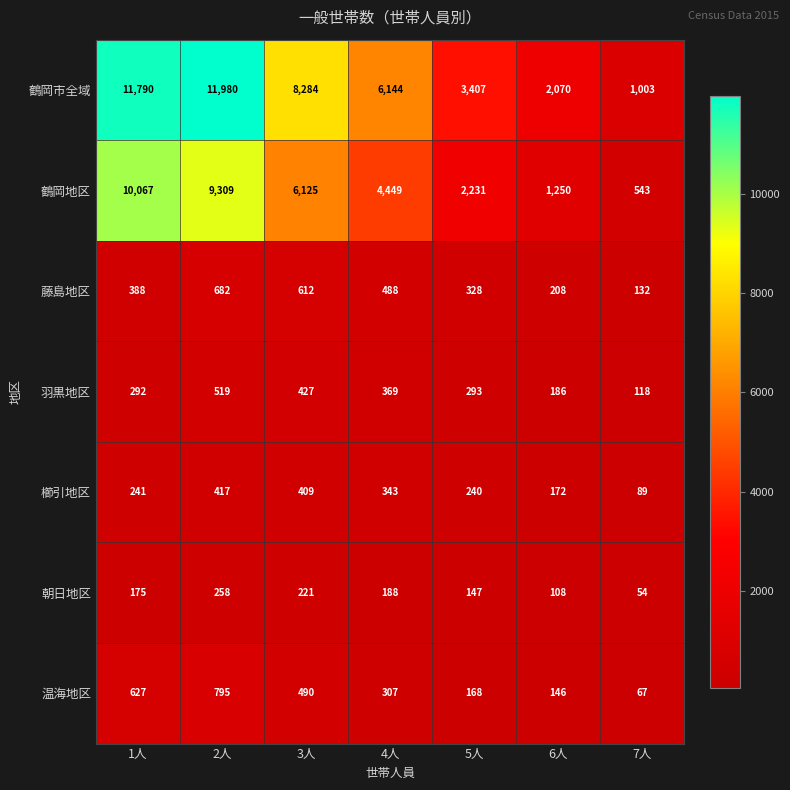

Count the number of categories in the chart.

7